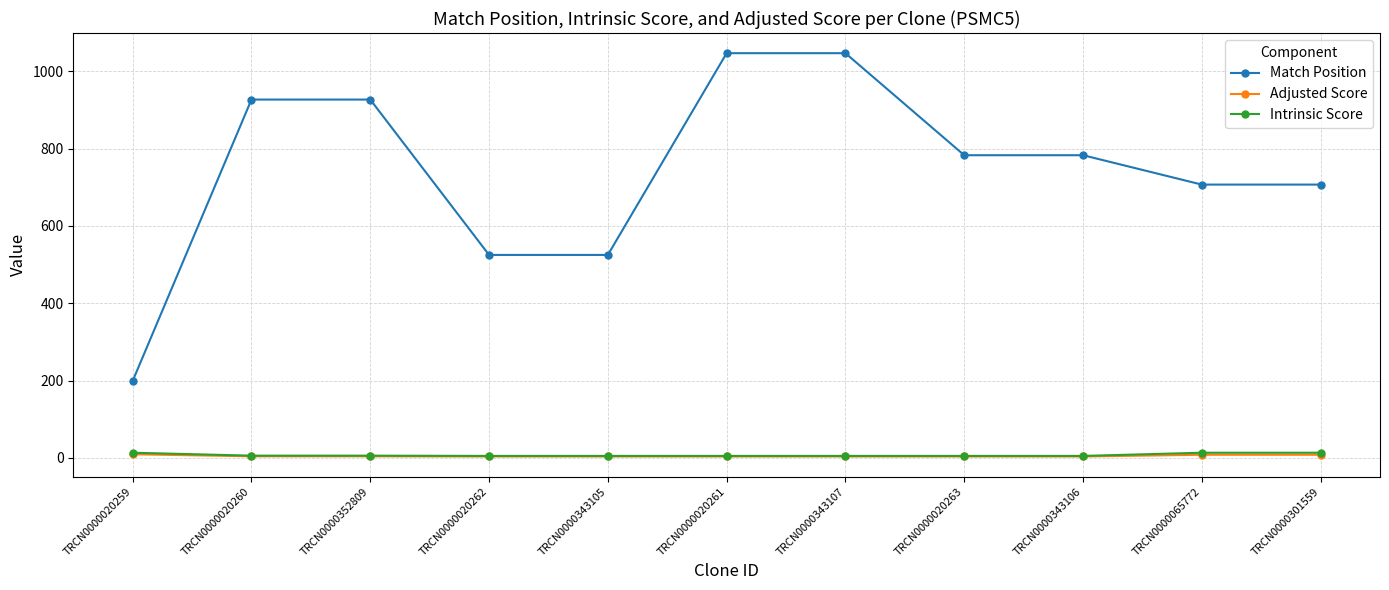

True or false: Adjusted Score has a value of 3.9 at TRCN0000352809.

True